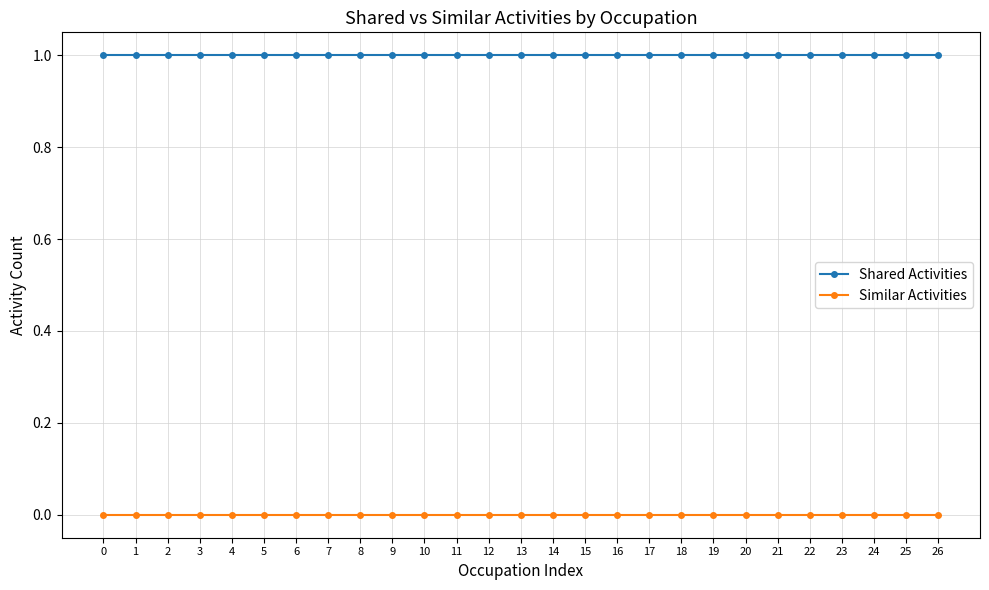

Reading left to right, transcribe all the data shown in this chart.

Shared Activities: 1	1	1	1	1	1	1	1	1	1	1	1	1	1	1	1	1	1	1	1	1	1	1	1	1	1	1
Similar Activities: 0	0	0	0	0	0	0	0	0	0	0	0	0	0	0	0	0	0	0	0	0	0	0	0	0	0	0